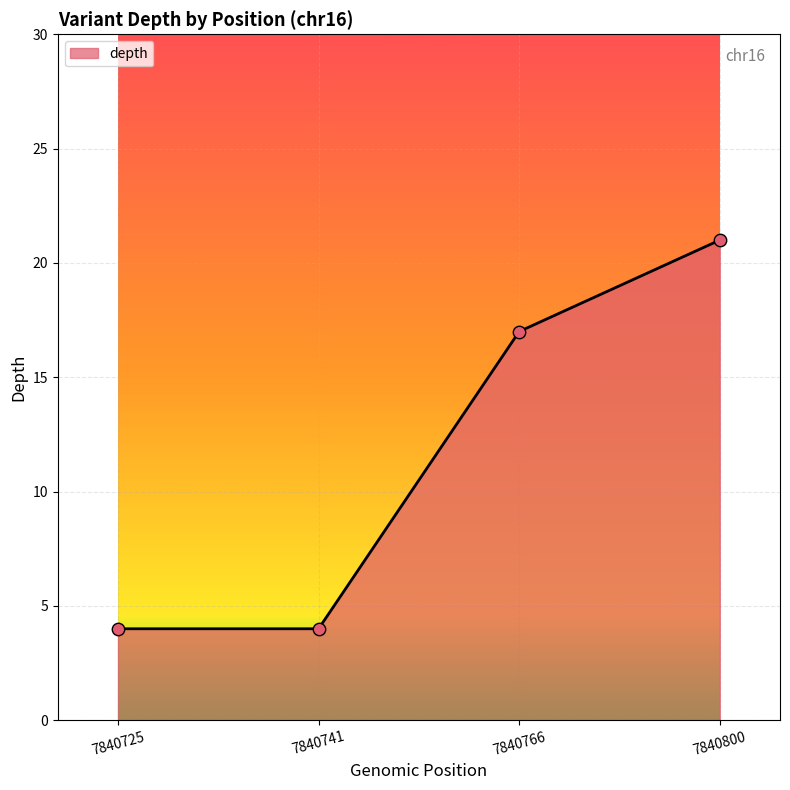

What is the change in value from 7840725 to 7840766?

+13